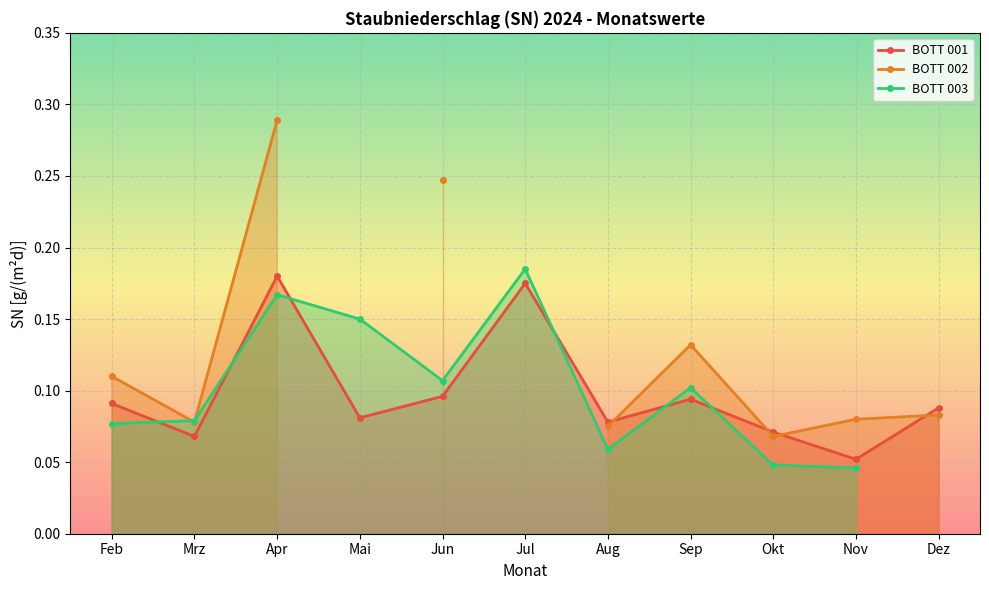

True or false: BOTT 001 has more than 2 interior local peaks.

True